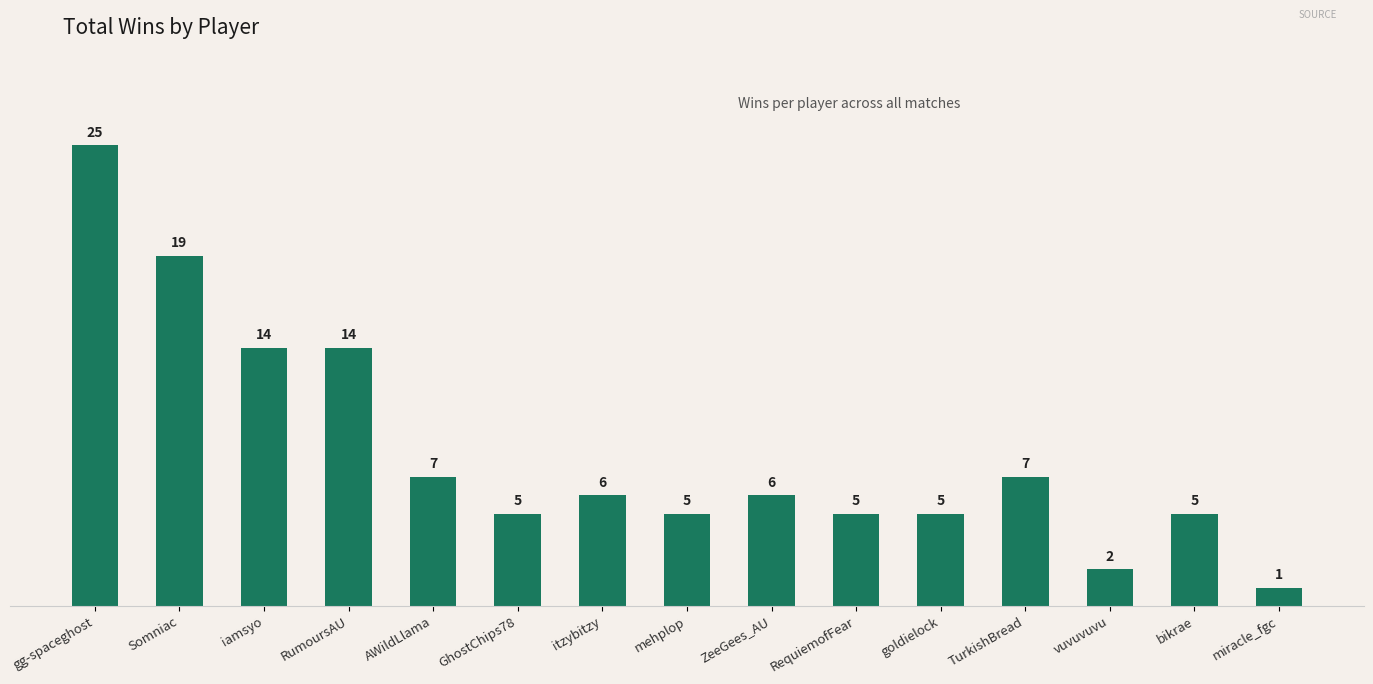

Does the chart contain stacked bars?

No